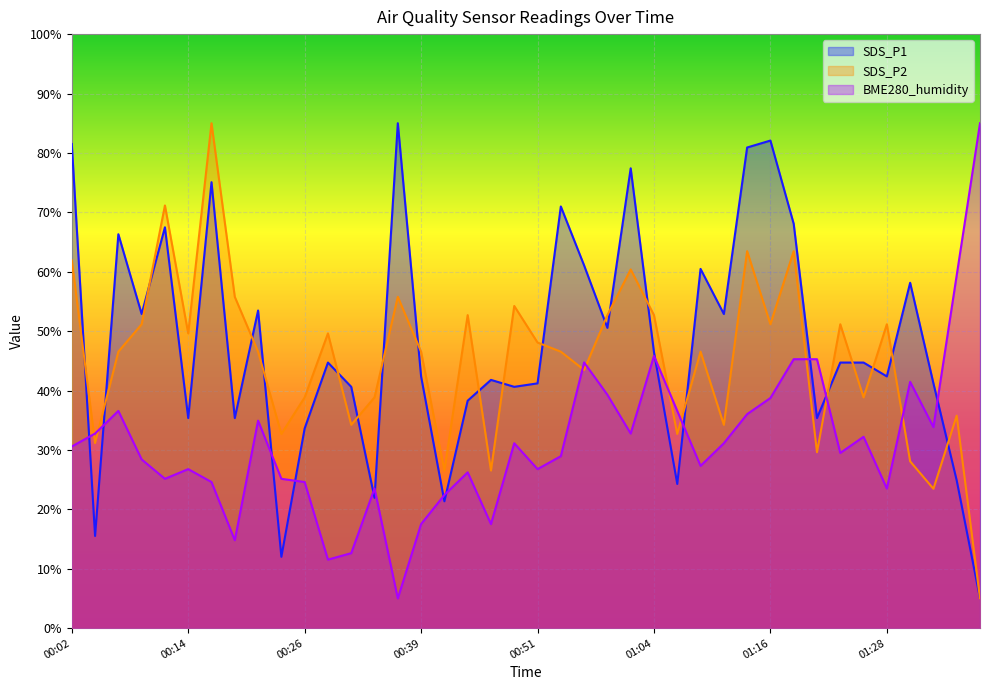

Where is the first local minimum for SDS_P2?

00:04